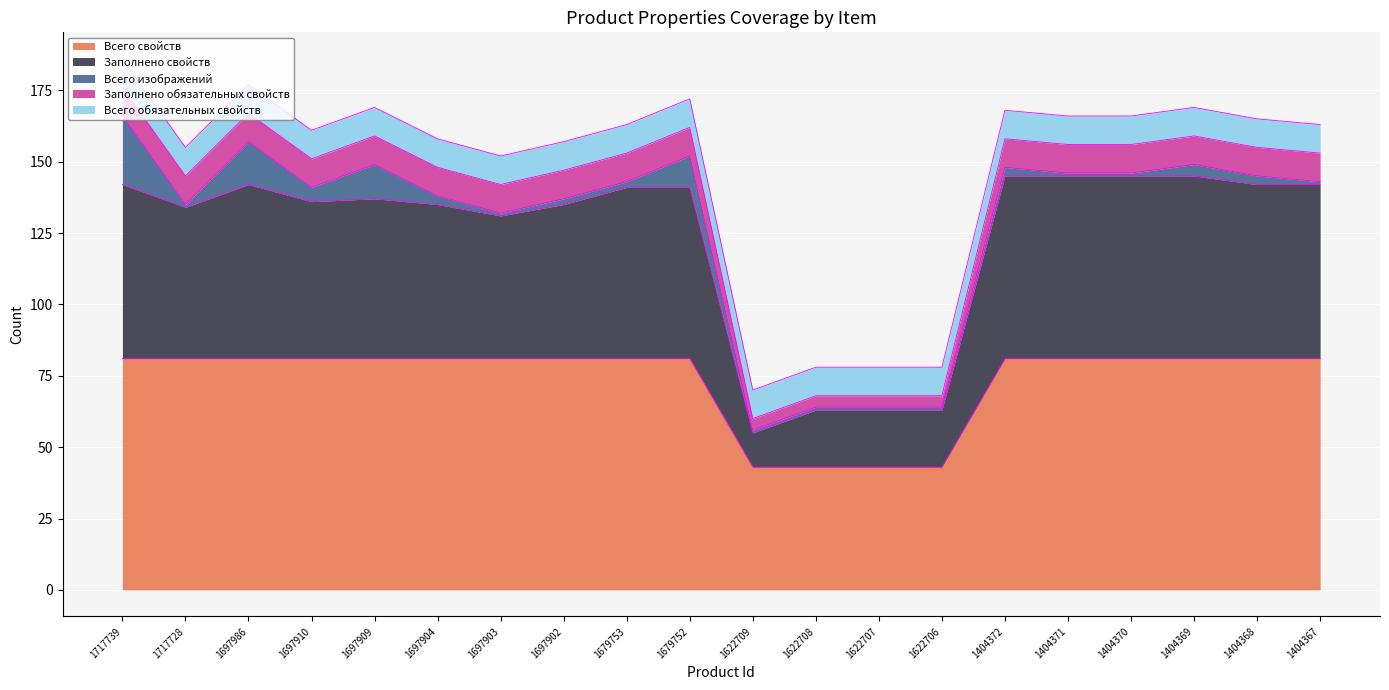

Reading left to right, what are all the values shown in this chart?

Всего свойств: 81	81	81	81	81	81	81	81	81	81	43	43	43	43	81	81	81	81	81	81
Заполнено свойств: 61	53	61	55	56	54	50	54	60	60	12	20	20	20	64	64	64	64	61	61
Всего изображений: 24	1	15	5	12	3	1	2	2	11	1	1	1	1	3	1	1	4	3	1
Заполнено обязательных свойств: 10	10	10	10	10	10	10	10	10	10	4	4	4	4	10	10	10	10	10	10
Всего обязательных свойств: 10	10	10	10	10	10	10	10	10	10	10	10	10	10	10	10	10	10	10	10